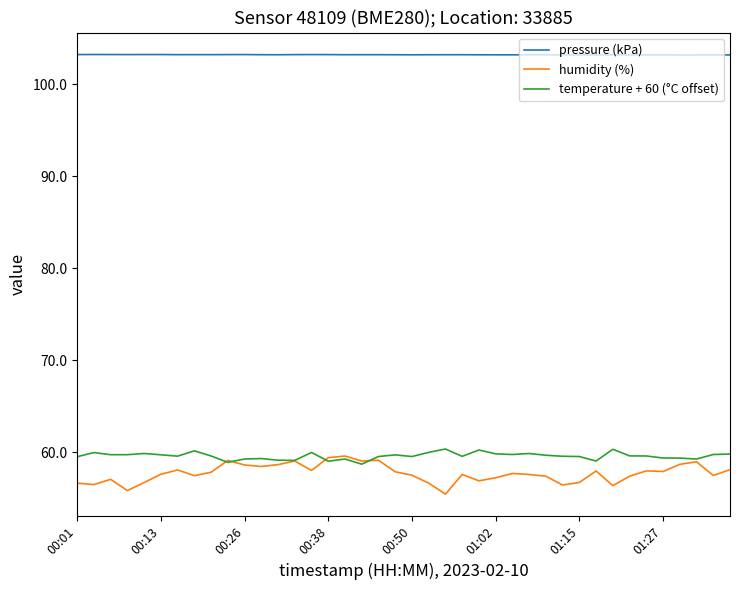

Which series has the largest range (max minus min)?

humidity (%)